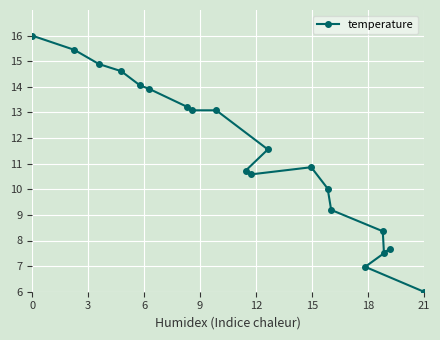

Read the value at 21.

6.0